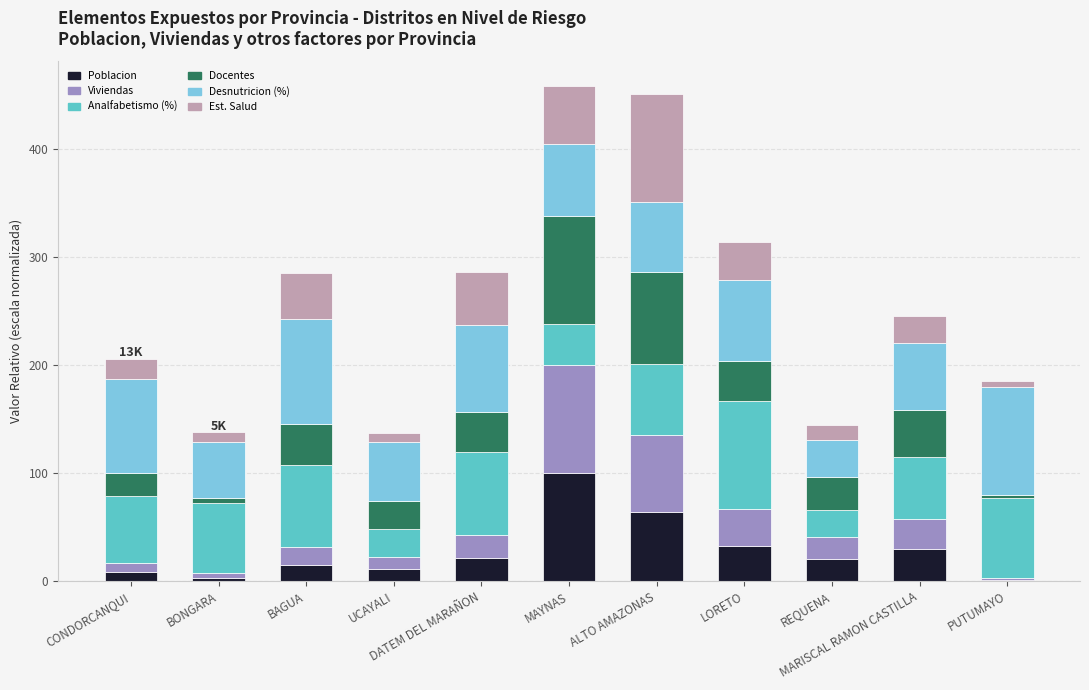

Count the number of data series in this chart.

6